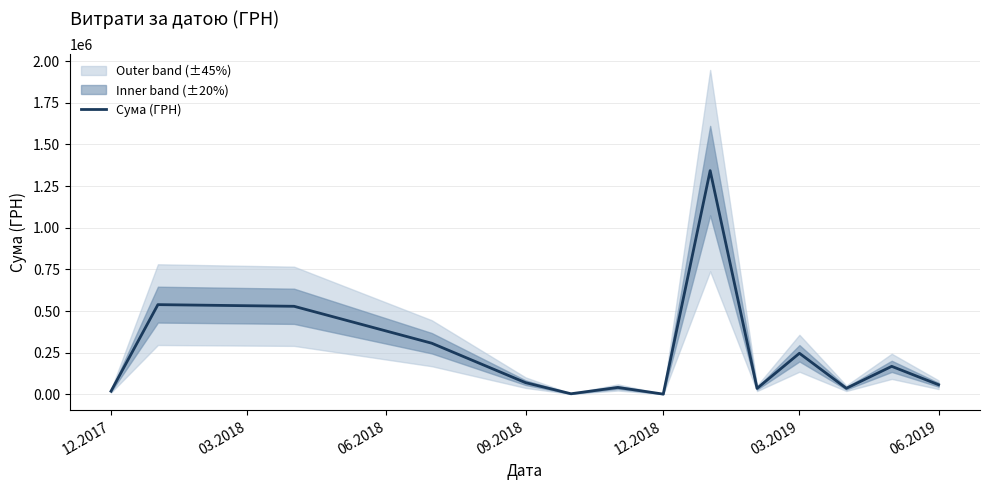

How many lines are shown in the chart?

1